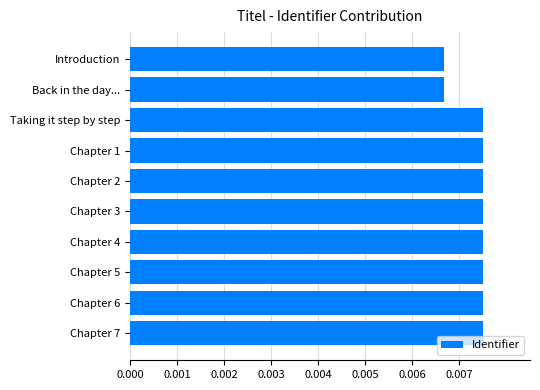

Which has a higher value, Back in the day... or Taking it step by step?

Taking it step by step